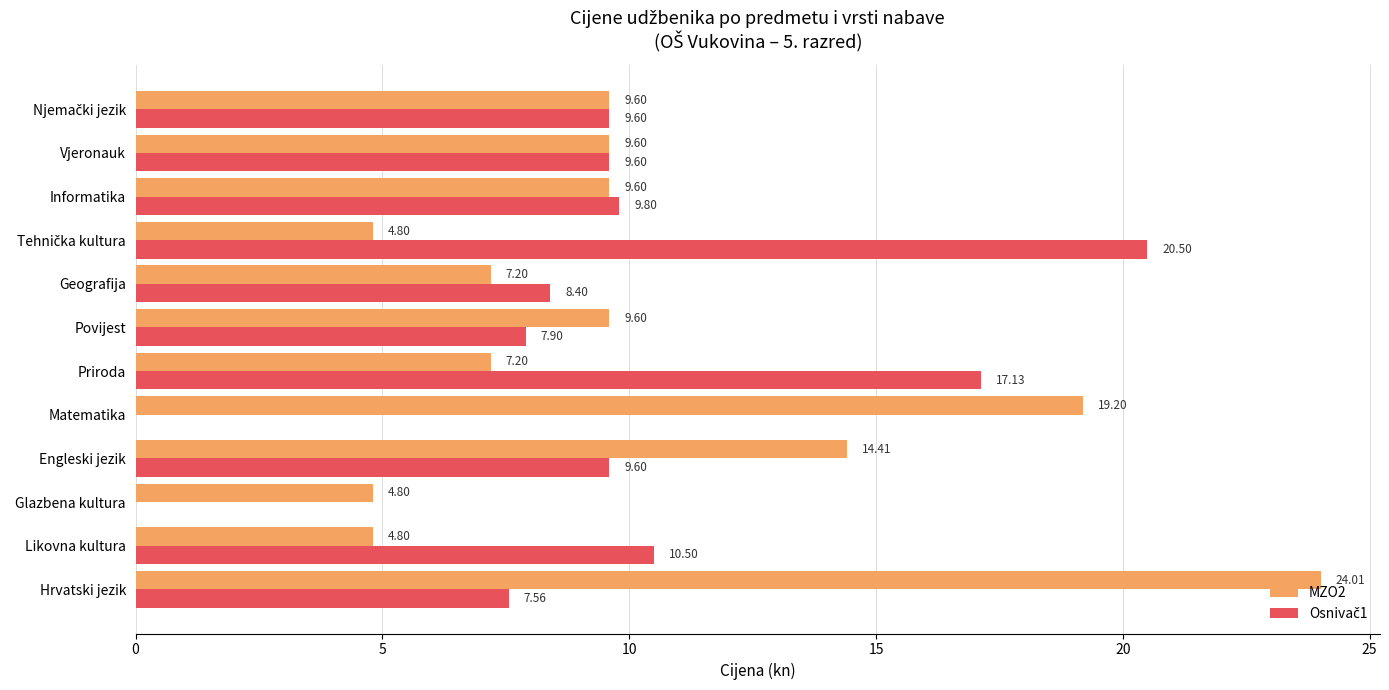

How many data points does each series have?

12